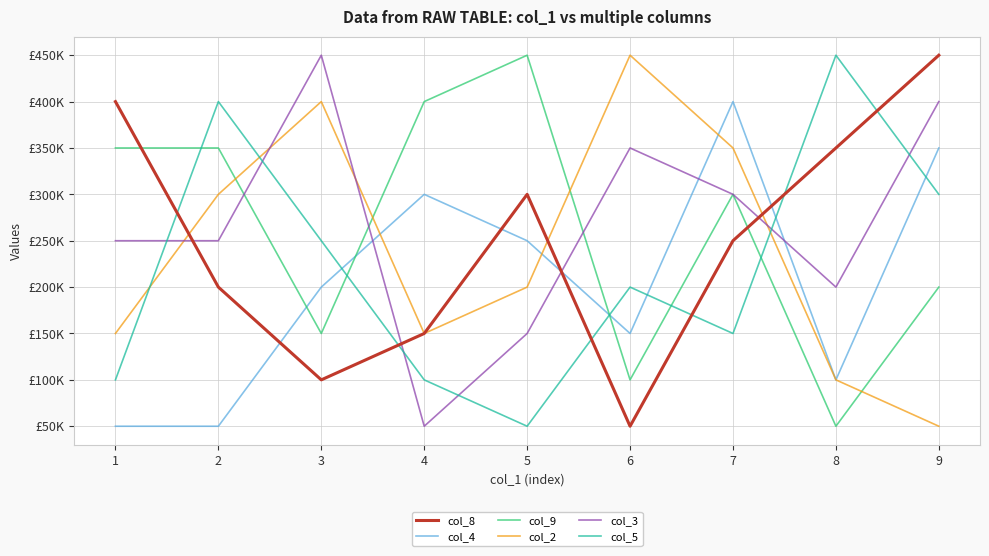

What value does the col_9 series have at 4, to the nearest 10?

400000